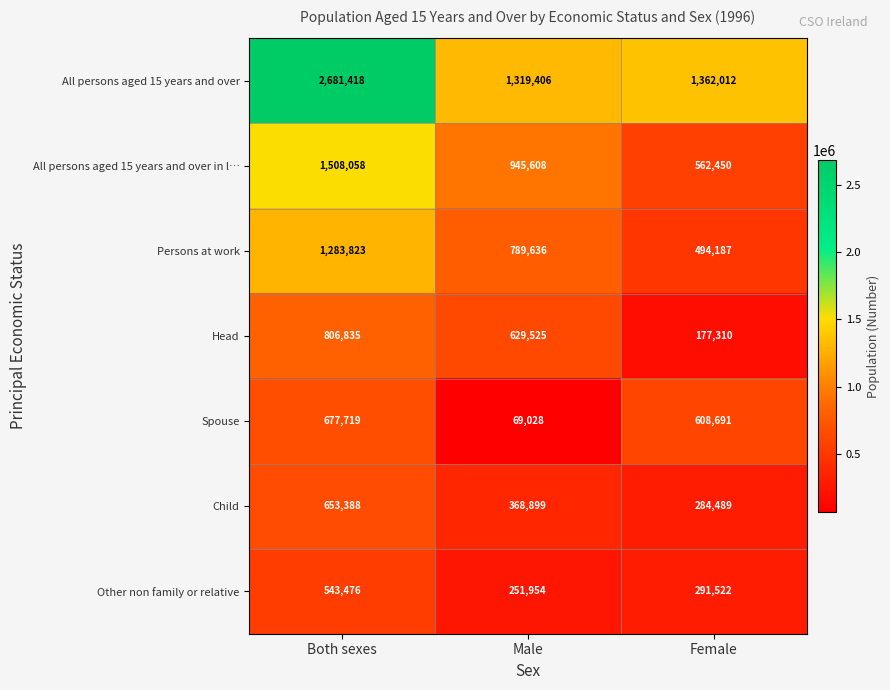

The value of Child at Male is 73915. True or false?

False